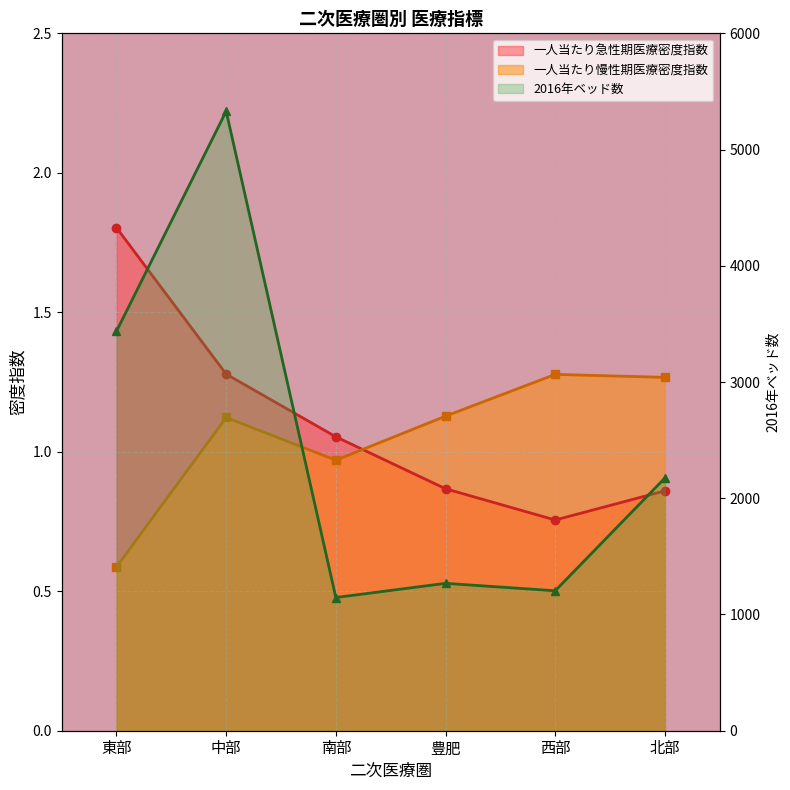

How many lines are shown in the chart?

3